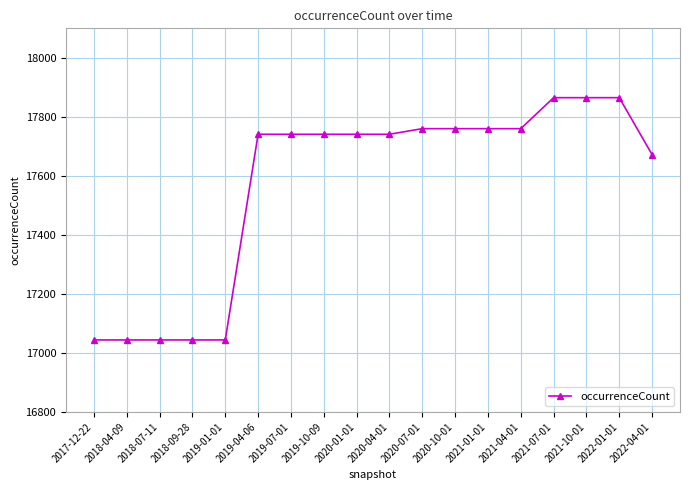

What is the difference between the maximum and minimum values?

821